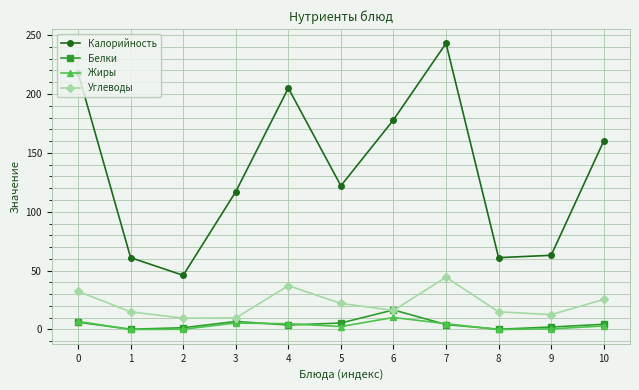

Which series has the largest total across all categories?

Калорийность